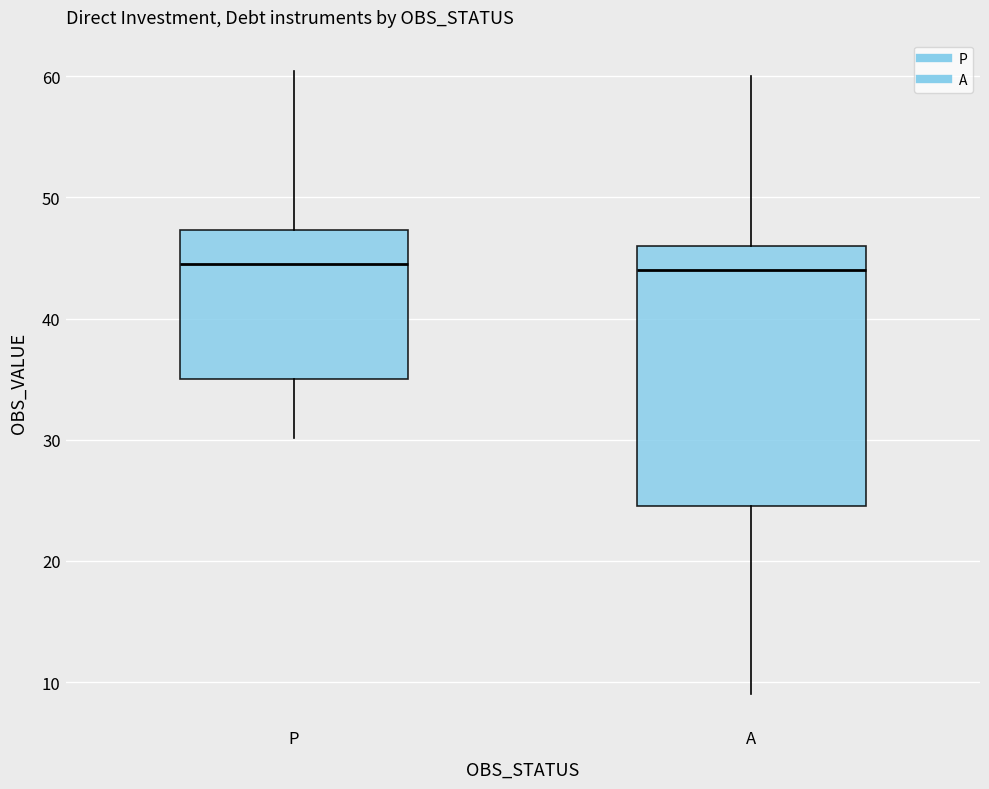

Where is the lower edge of the box for A on the y-axis? The values are not printed on the chart, so give them approximately, as read against the axis.

25